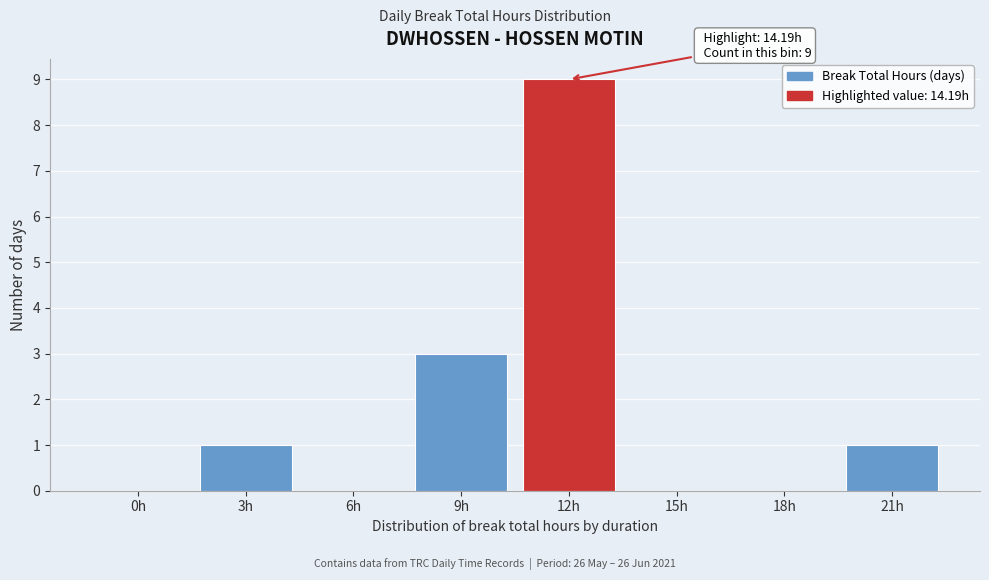

Reading right to left, extract all data points from this chart.

21h=1	18h=0	15h=0	12h=9	9h=3	6h=0	3h=1	0h=0